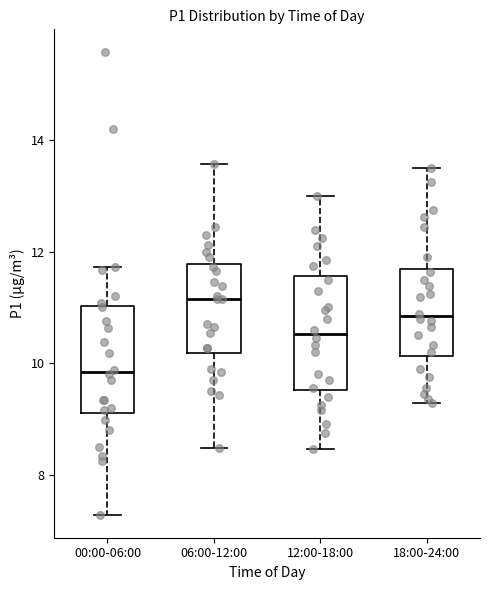

Where does the upper whisker of the box for 06:00-12:00 end on the y-axis? The values are not printed on the chart, so give them approximately, as read against the axis.

13.6